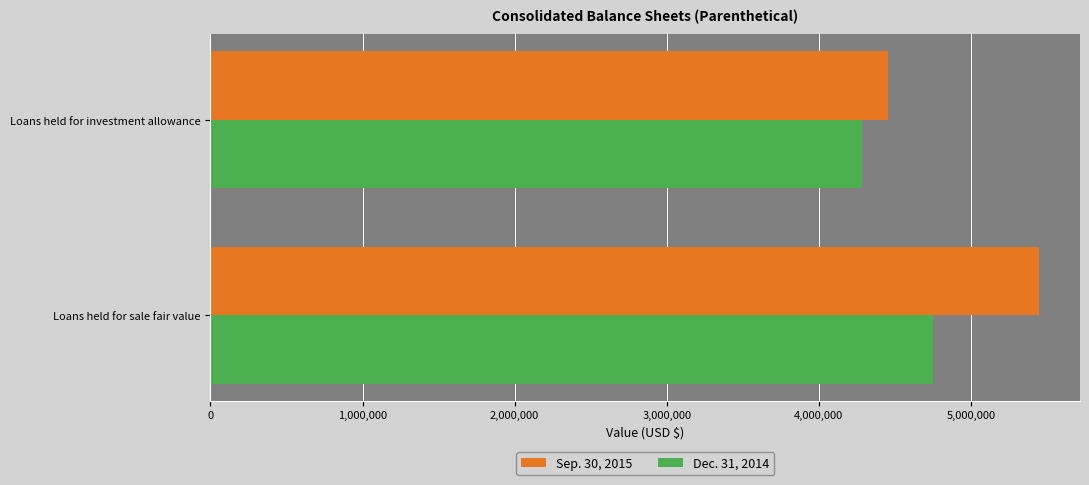

List the labels in order of Sep. 30, 2015 value, largest first.

Loans held for sale fair value, Loans held for investment allowance